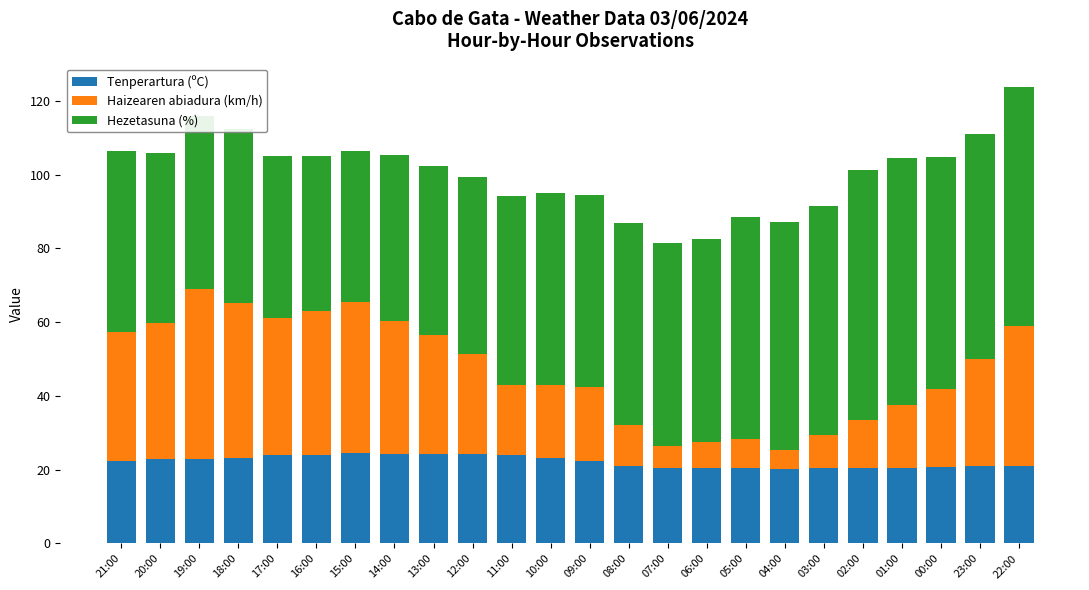

What is the total value across all series at 01:00?

104.6